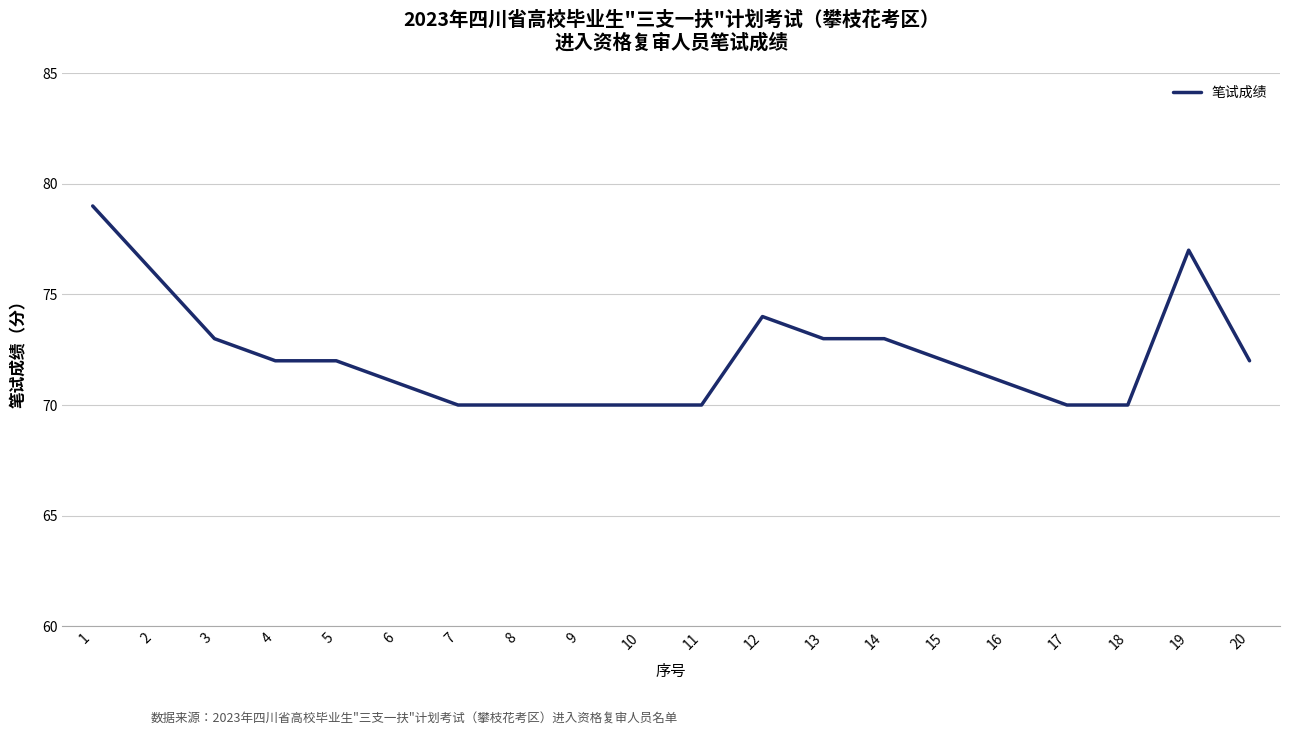

Which has a higher value, 6 or 17?

6